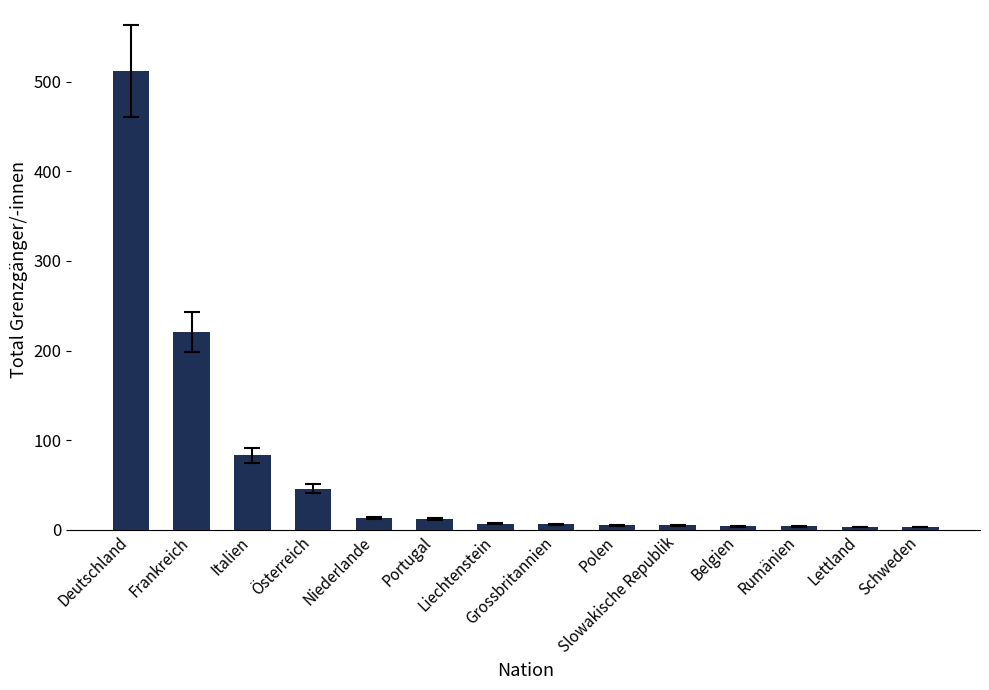

What is the maximum value shown in the chart?

512